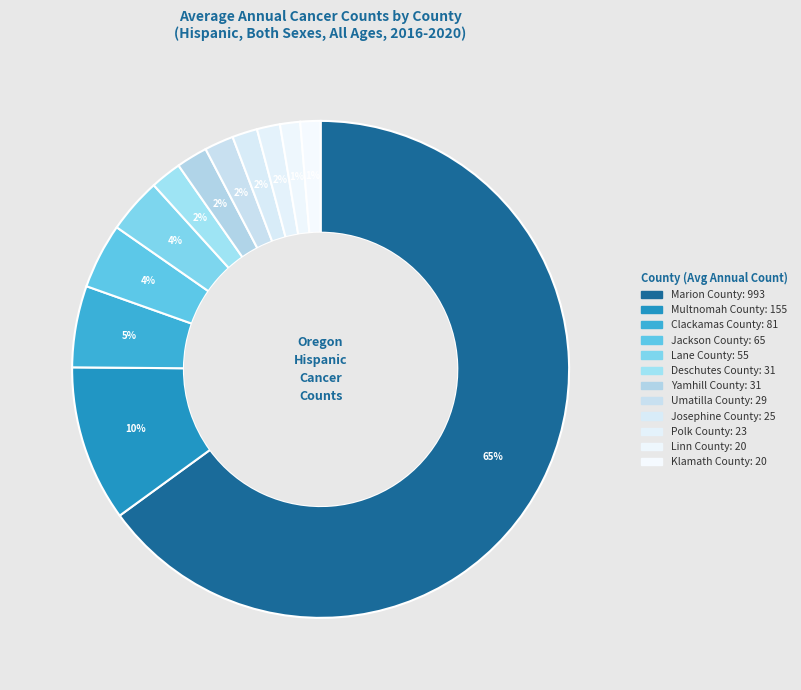

How many slices are in this pie chart?

12